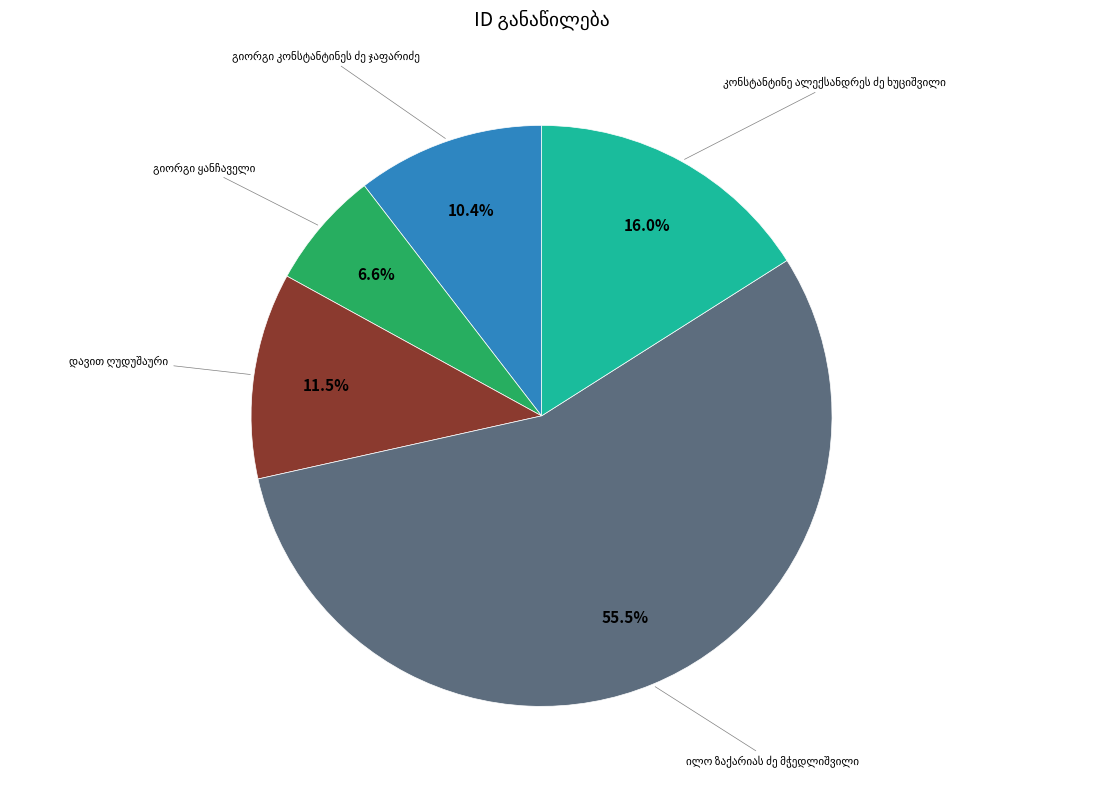

Is there a majority slice in this chart?

Yes